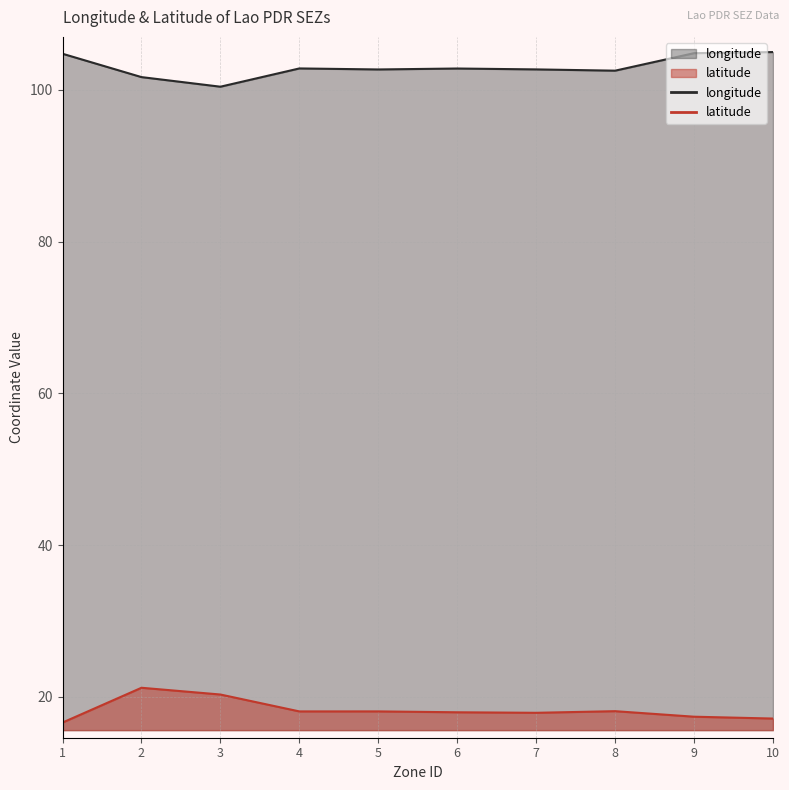

At which label is latitude closest to 18?

6